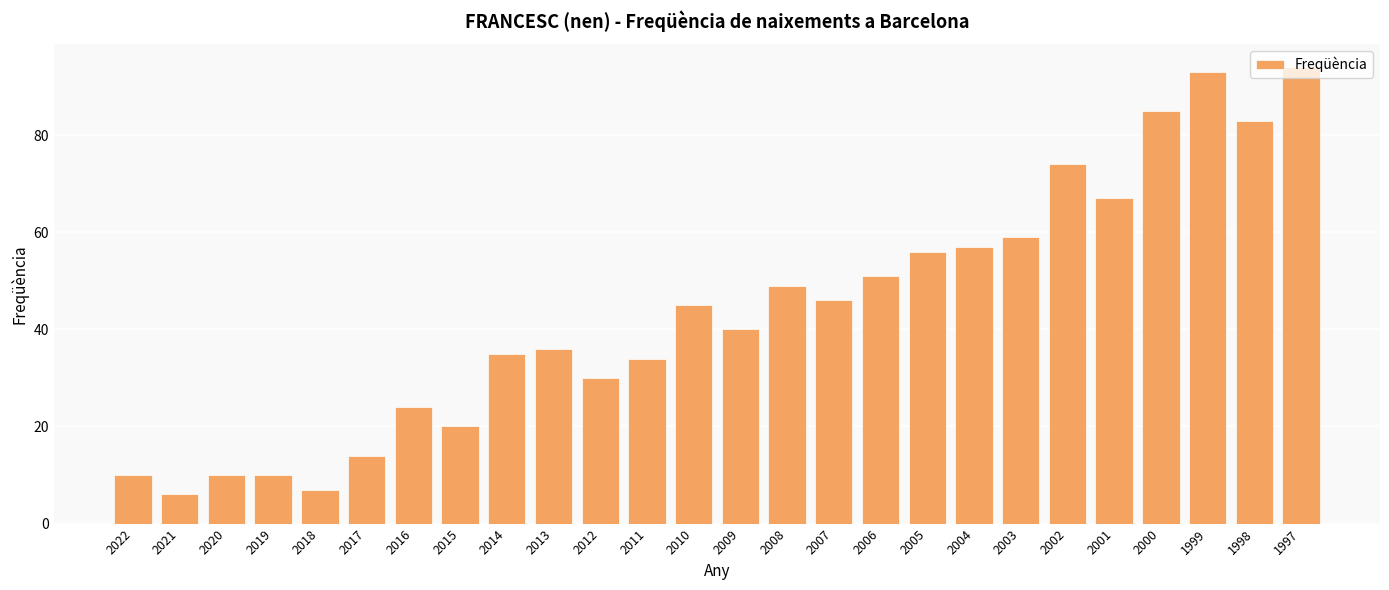

Approximately how many times larger is the value at 2015 compared to 1998?

0.2